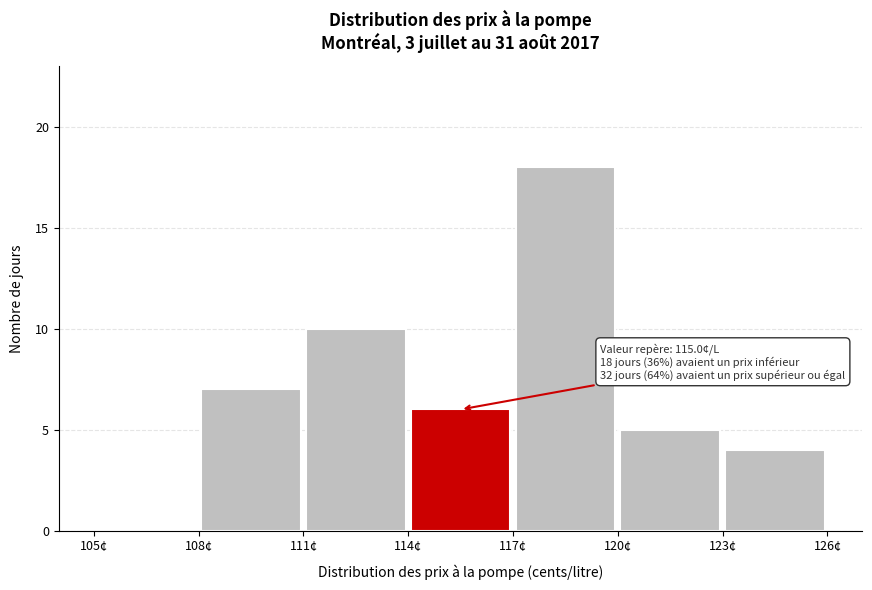

Which range on the x-axis has the tallest bar?

117 to 120